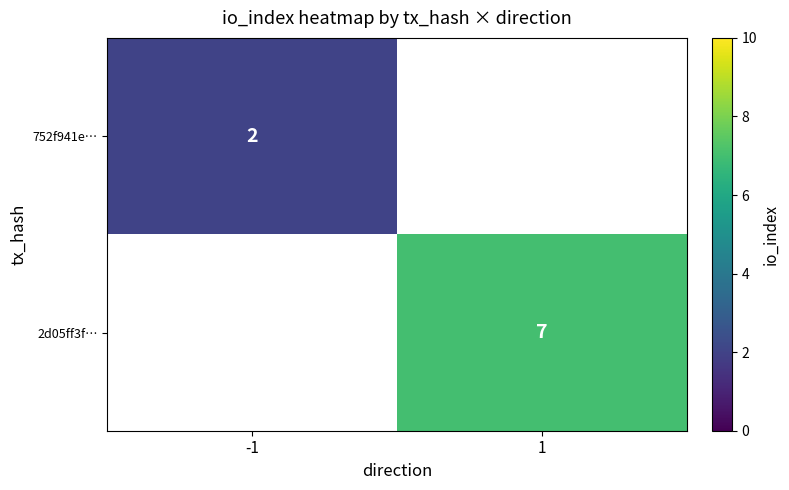

Is the value of 752f941e… at -1 greater than the value of 2d05ff3f… at 1?

No